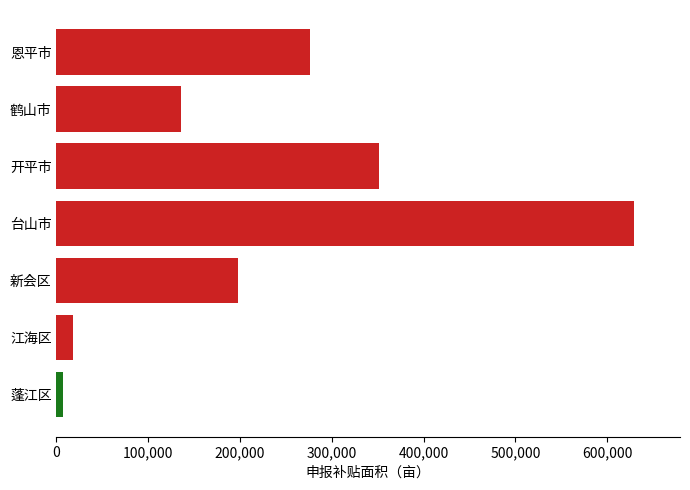

What is the maximum value shown in the chart?

628977.1